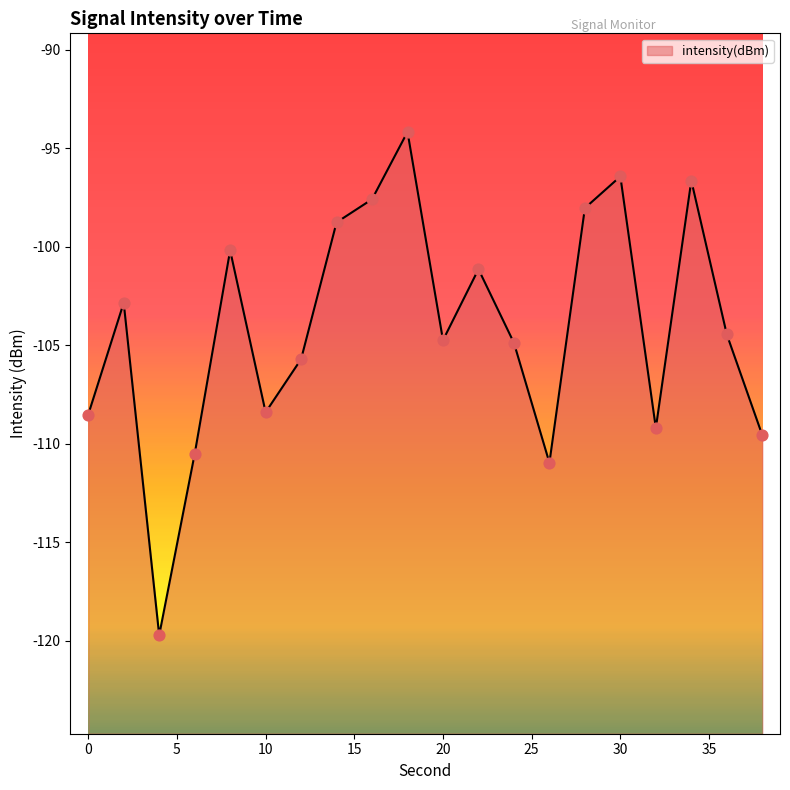

What is the change in value from 14 to 18?

+4.6